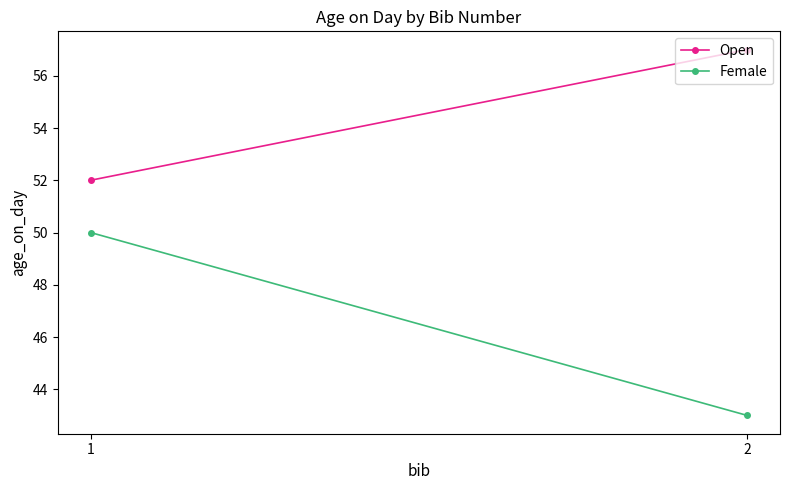

What are all the series names shown in the legend?

Open, Female